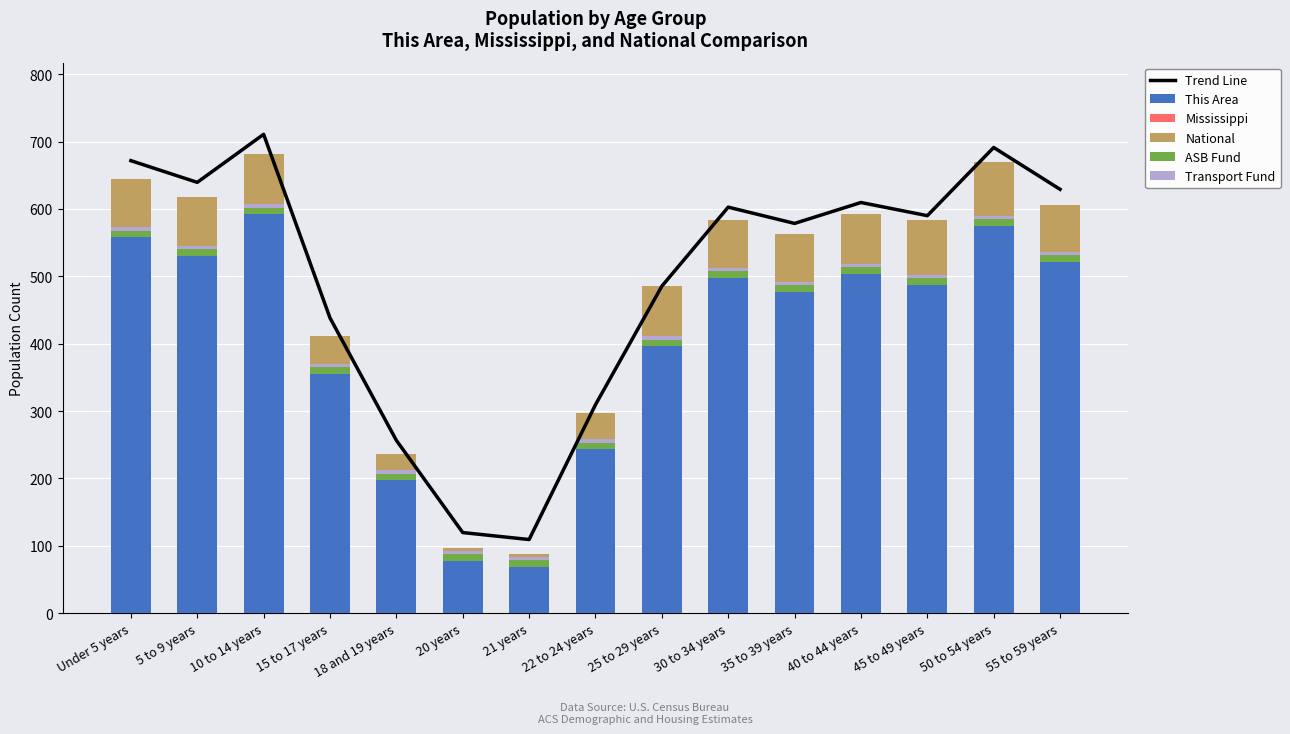

What is the label of the 14th bar from the right?

5 to 9 years